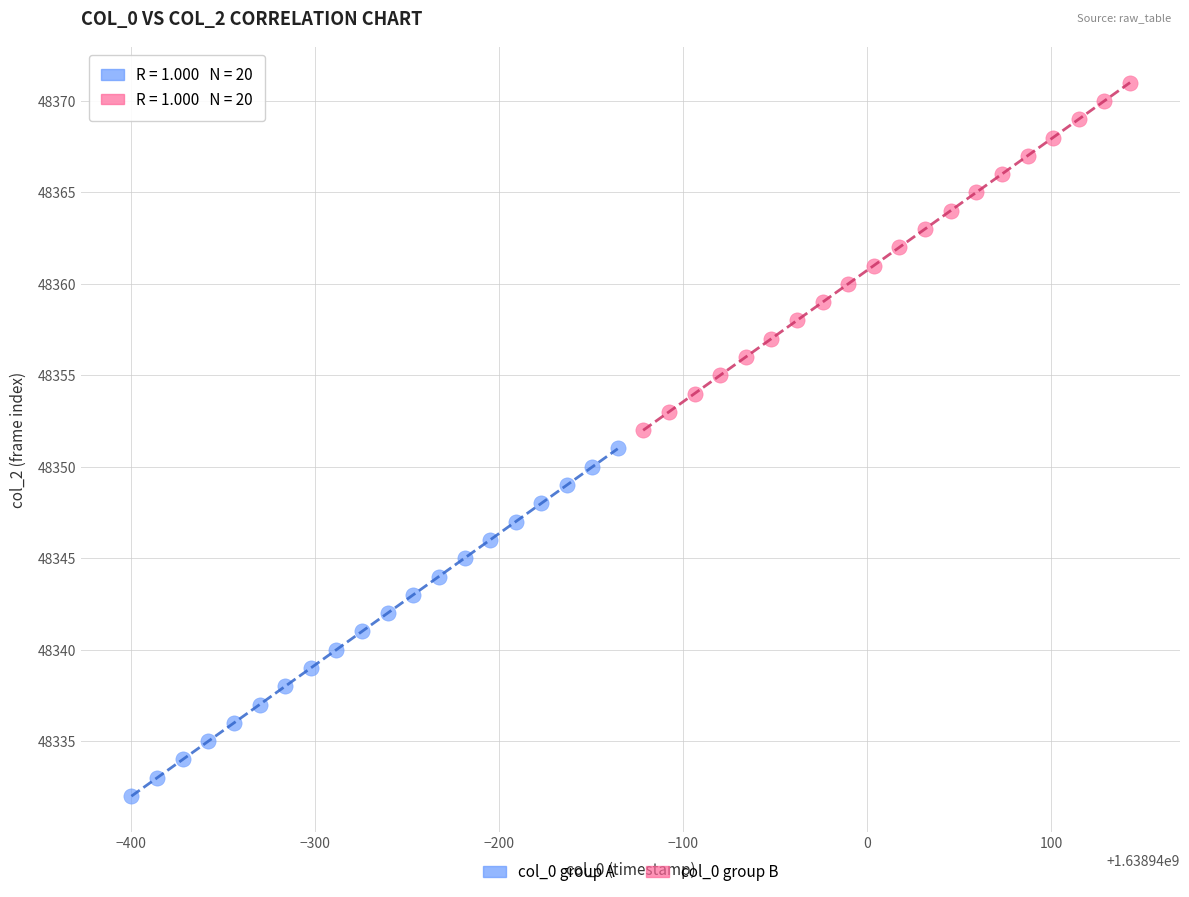

Which series reaches the maximum Y coordinate?

col_0 group B